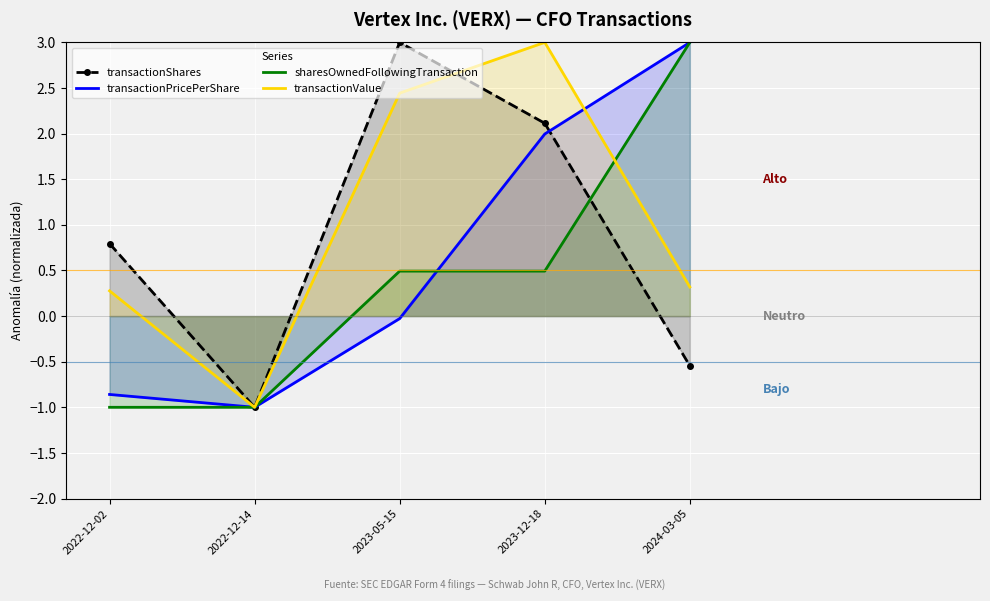

How many times do transactionPricePerShare and transactionValue cross each other?

1